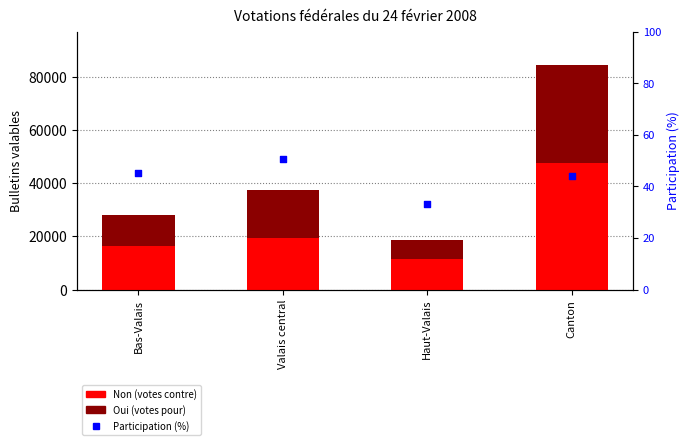

Is the value of Oui at Canton greater than the value of Non at Valais central?

Yes